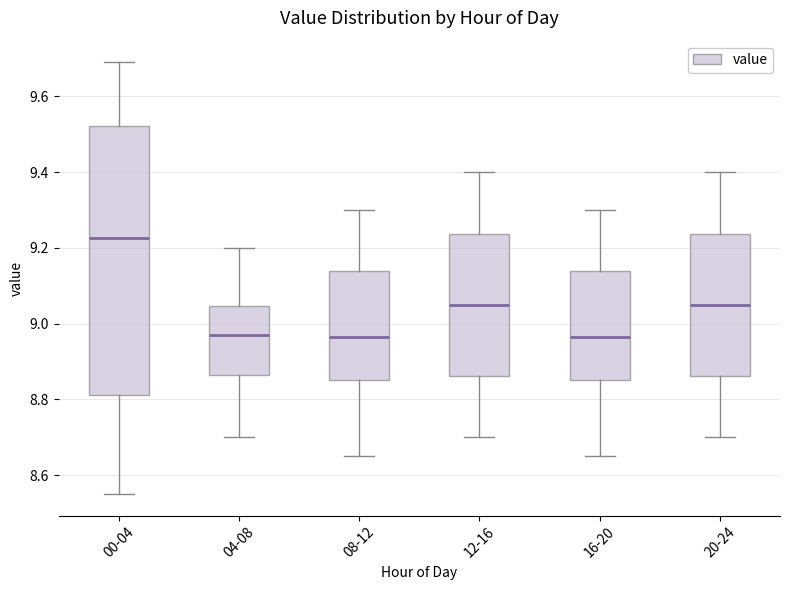

Reading left to right, transcribe this box plot: for each box, give where its median line is, the range the box spans, and where its two whiskers end, as read against the y-axis. The values are not printed on the chart, so give them approximately, as read against the axis.

00-04: median 9.22, box 8.82 to 9.52, whiskers 8.56 to 9.70
04-08: median 8.98, box 8.86 to 9.04, whiskers 8.70 to 9.20
08-12: median 8.96, box 8.86 to 9.14, whiskers 8.66 to 9.30
12-16: median 9.06, box 8.86 to 9.24, whiskers 8.70 to 9.40
16-20: median 8.96, box 8.86 to 9.14, whiskers 8.66 to 9.30
20-24: median 9.06, box 8.86 to 9.24, whiskers 8.70 to 9.40